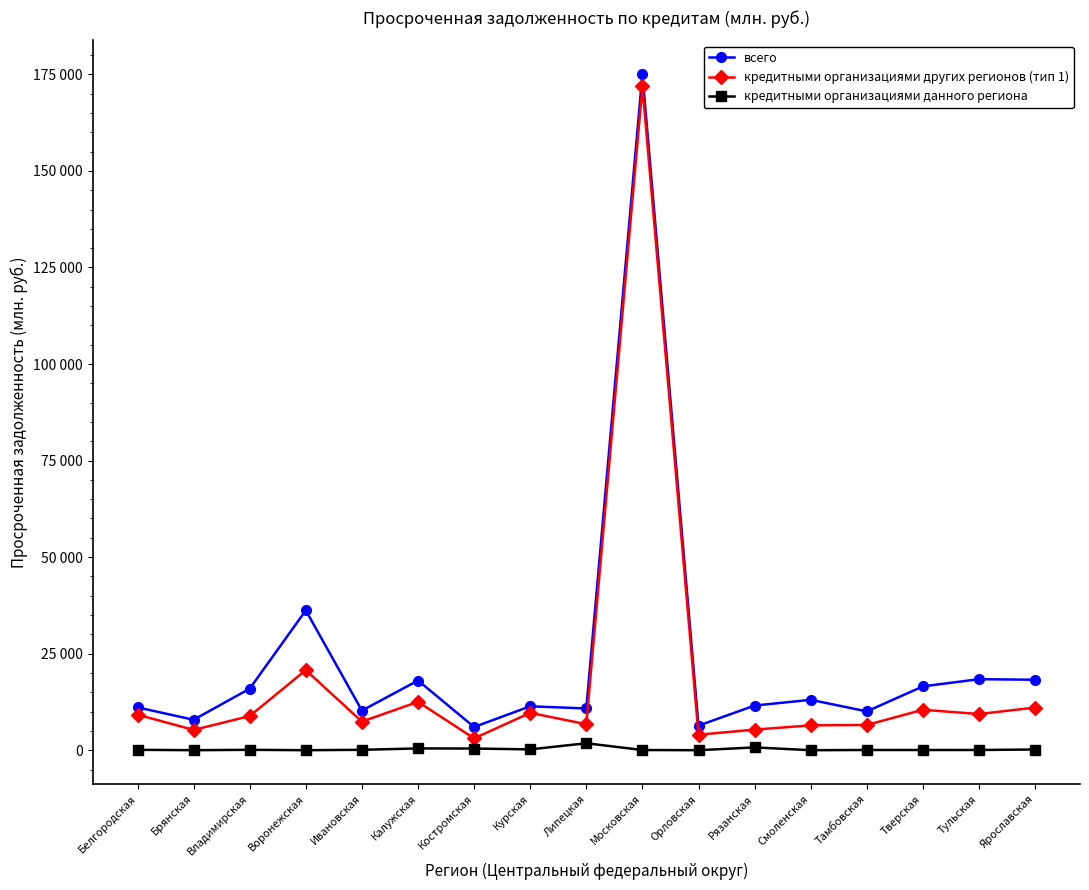

At which category does the chart reach its minimum across all series?

Брянская